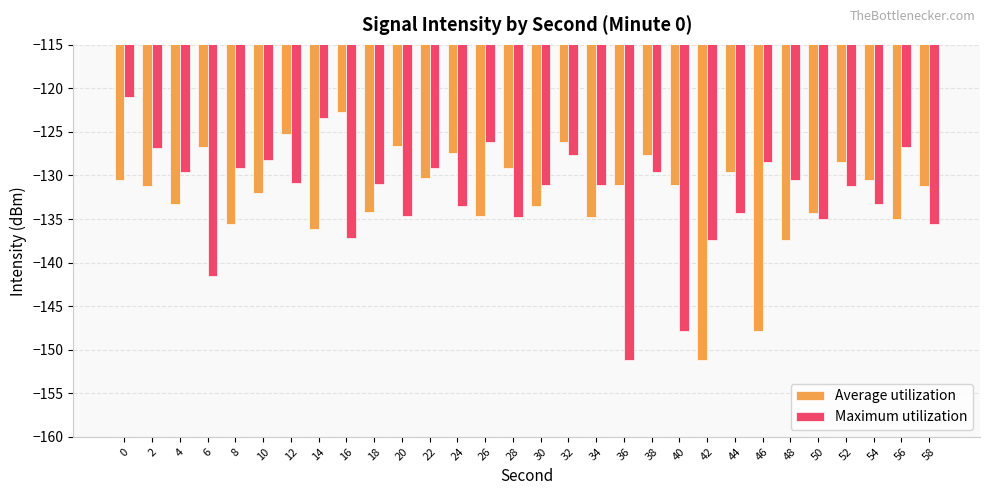

What is the total value across all series at 40?

-278.9